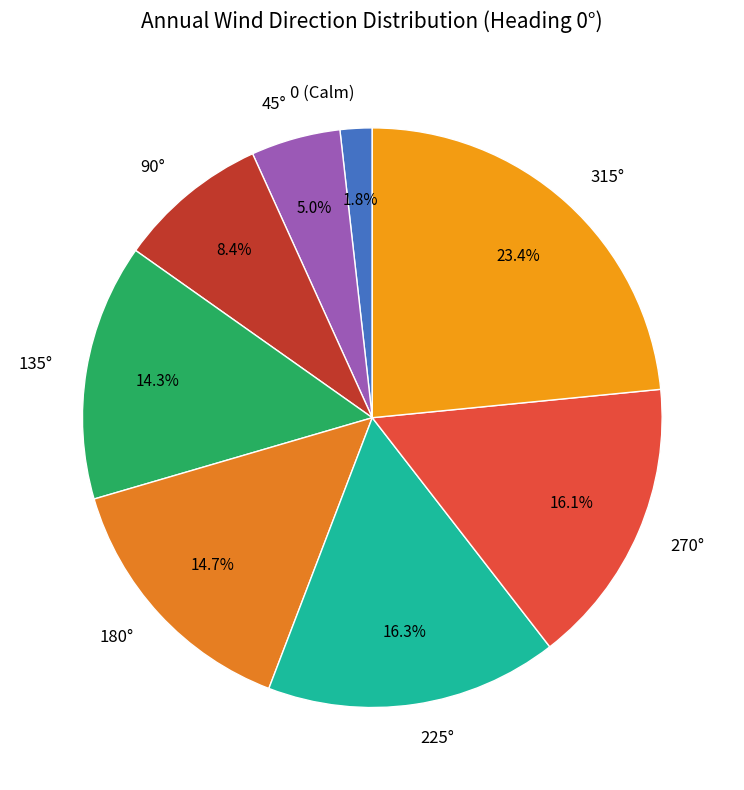

To the nearest percent, what is the difference between the largest and smallest slice percentages?

22%